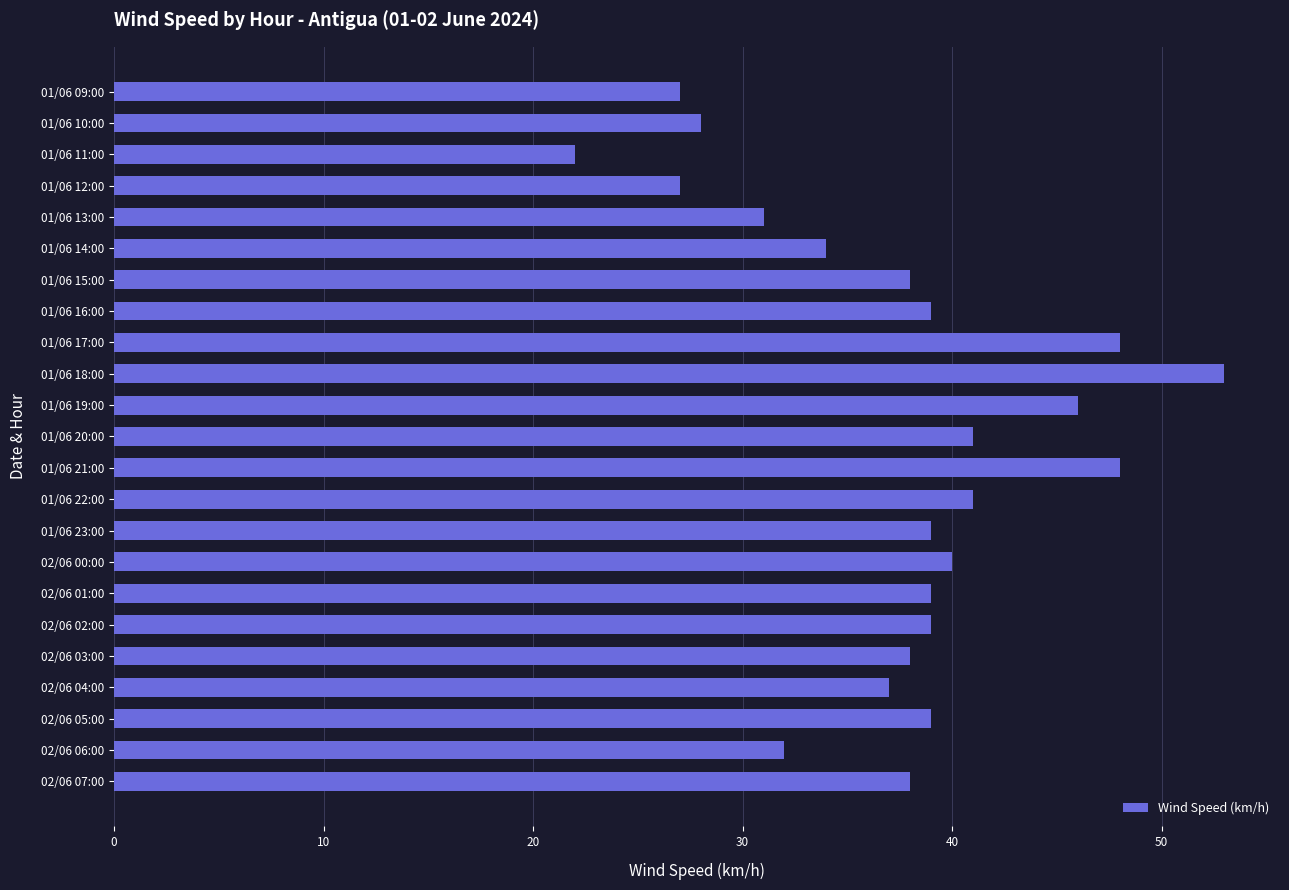

Between 01/06 17:00 and 01/06 14:00, which is larger?

01/06 17:00